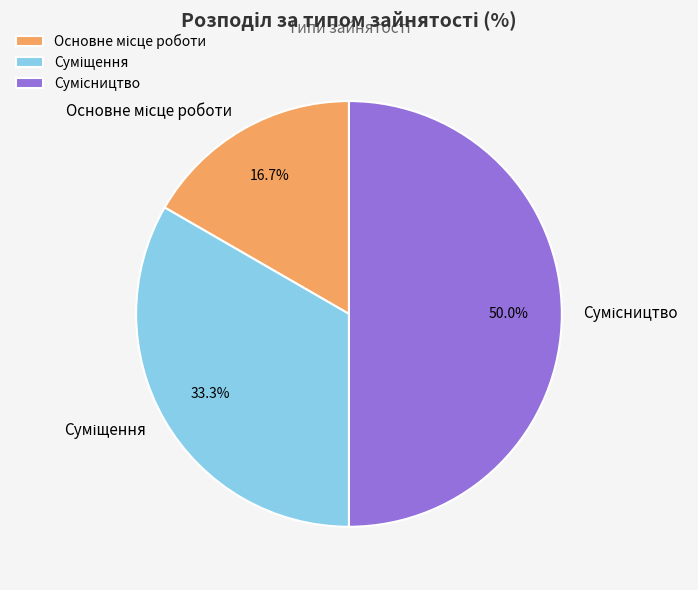

Rank the categories by value from lowest to highest.

Основне місце роботи, Суміщення, Сумісництво